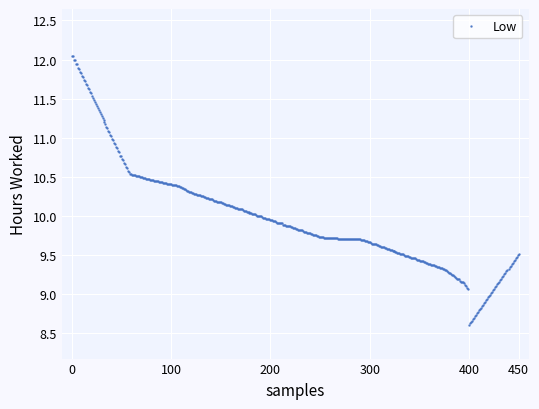

What is the value of the 345th point from the left?

9.5